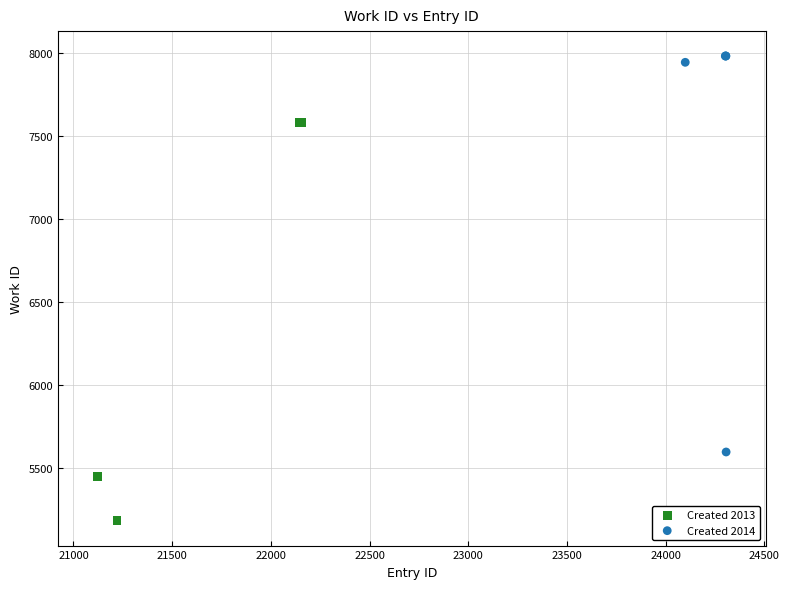

What are all the series names shown in the legend?

Created 2013, Created 2014